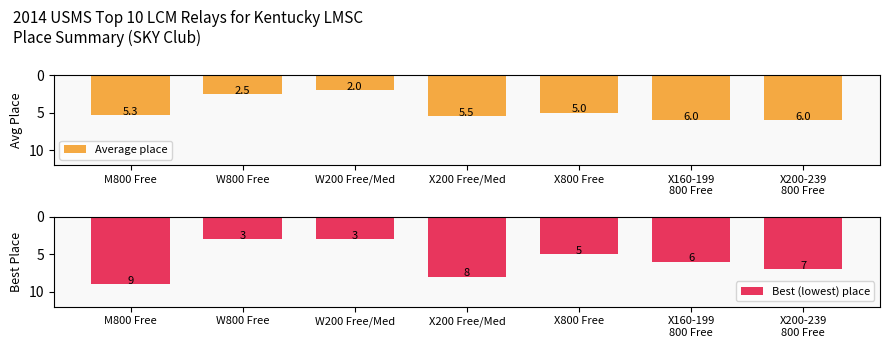

What is the approximate value of Best (lowest) place at X200-239
800 Free?

7